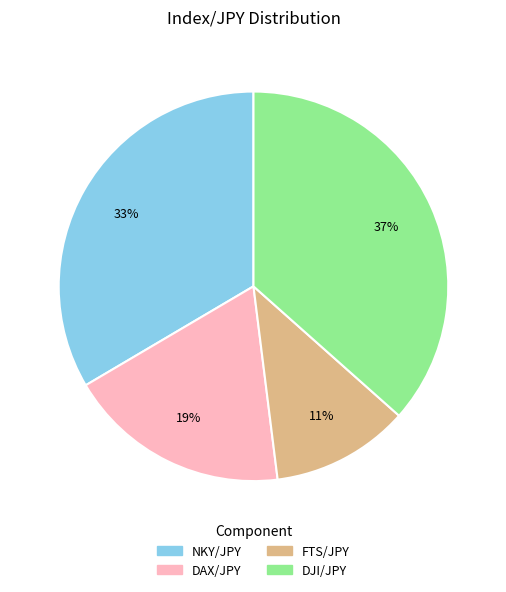

Does NKY/JPY account for over 50% of the chart?

No